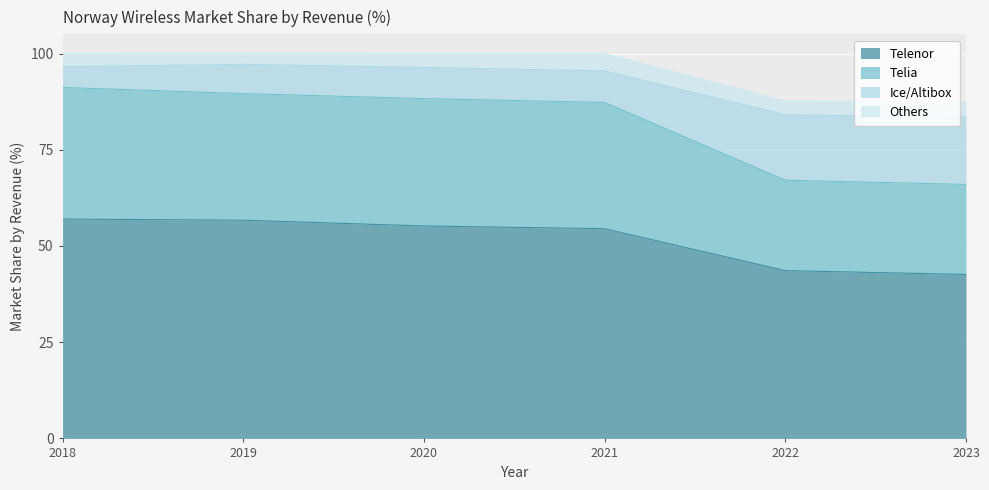

The value of Telia at 2023 is 105.1. True or false?

False